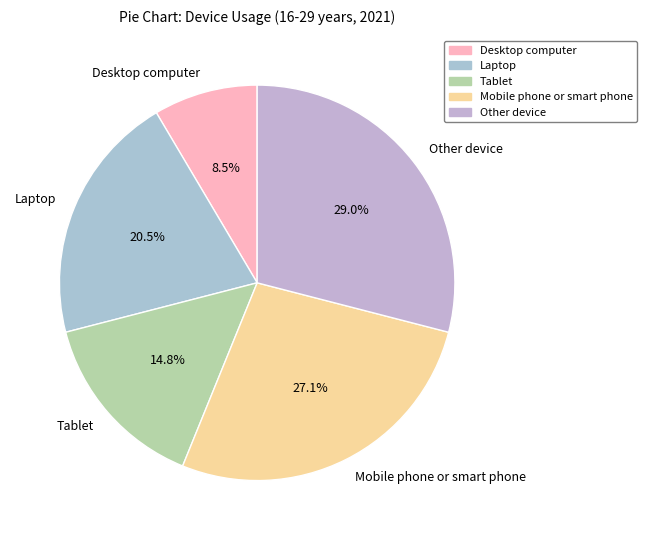

The Mobile phone or smart phone slice represents 16% of the pie. True or false?

False